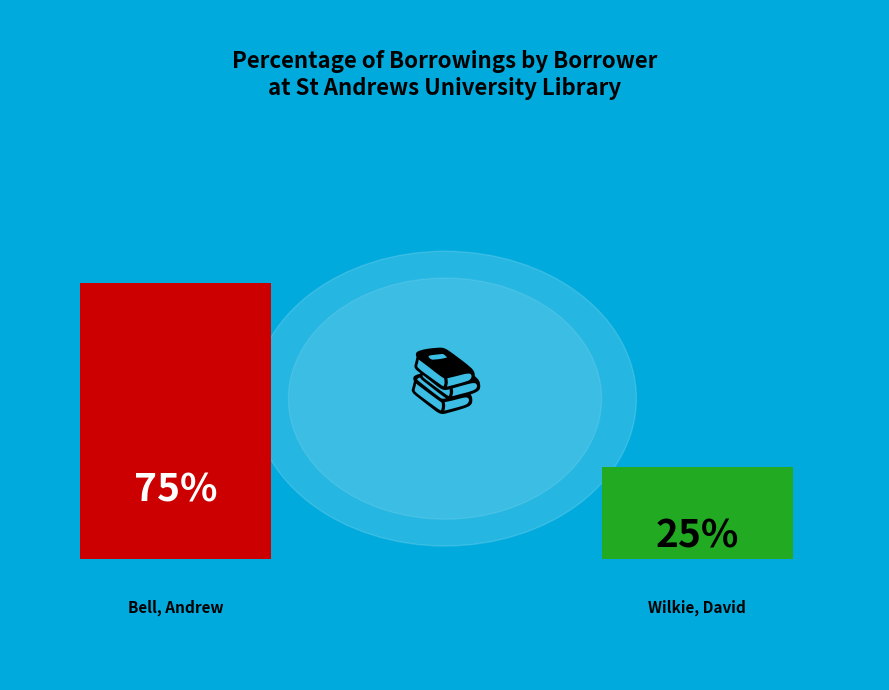

What percentage is NOT represented by Bell, Andrew (Borrower 1)?

25.0%